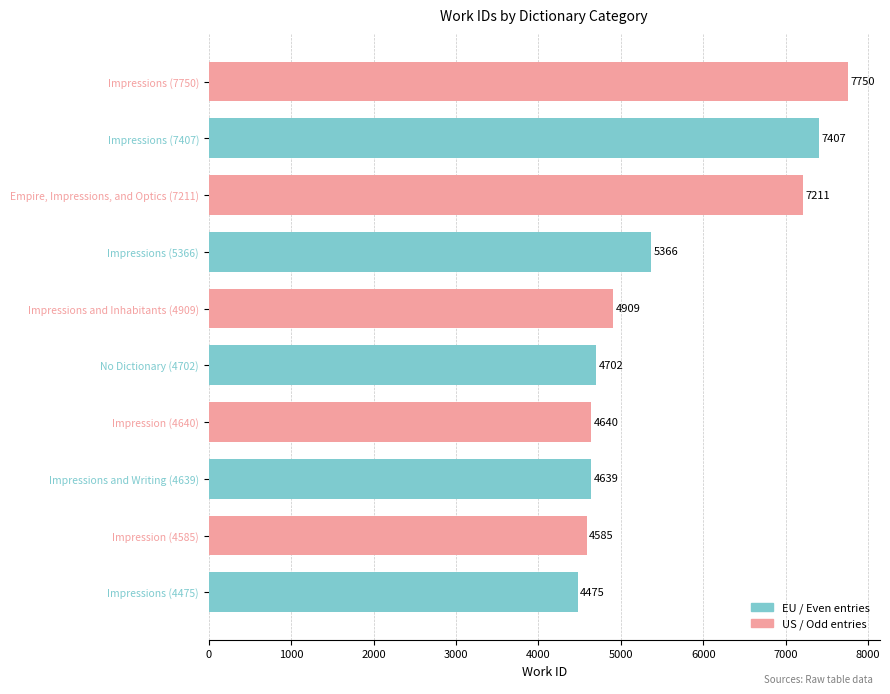

Reading bottom to top, transcribe all the data shown in this chart.

4475	4585	4639	4640	4702	4909	5366	7211	7407	7750